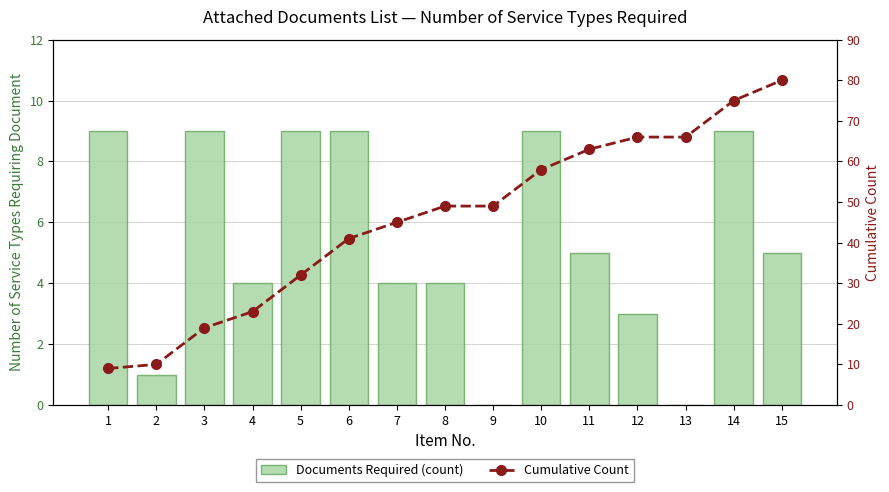

Does the chart contain stacked bars?

No